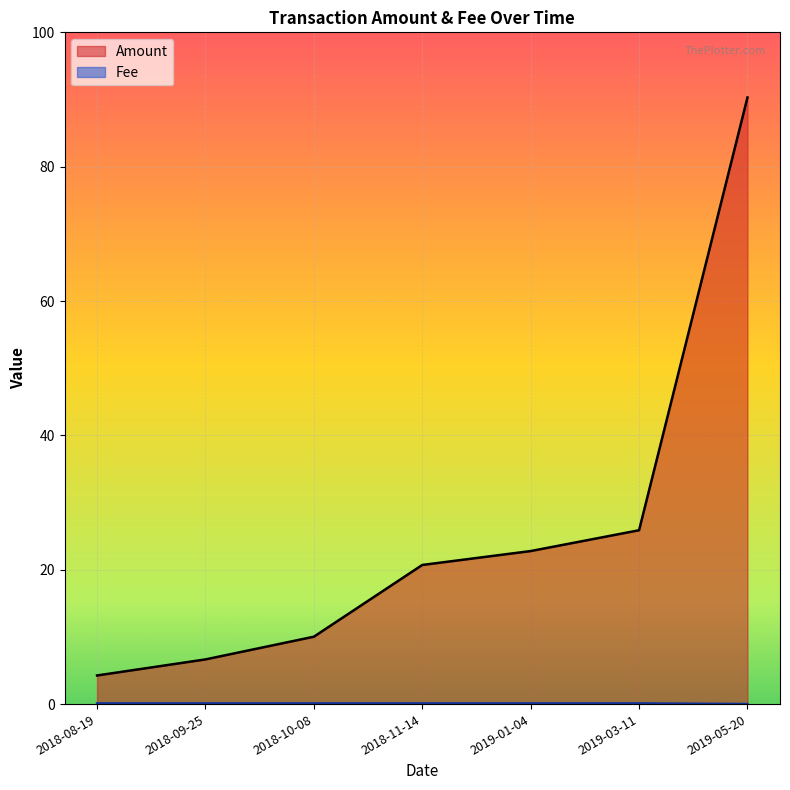

True or false: Amount has a value of 25.9 at 2019-03-11.

True